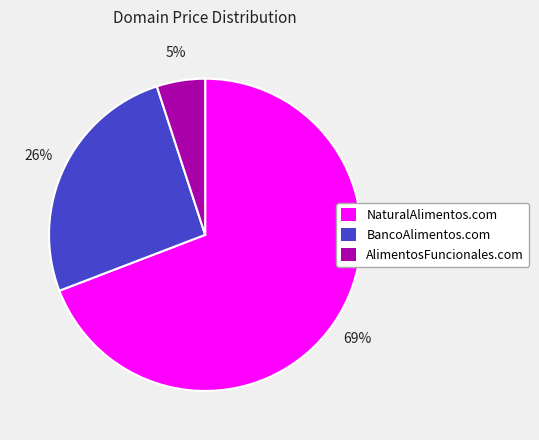

True or false: NaturalAlimentos.com accounts for 63% of the total.

False